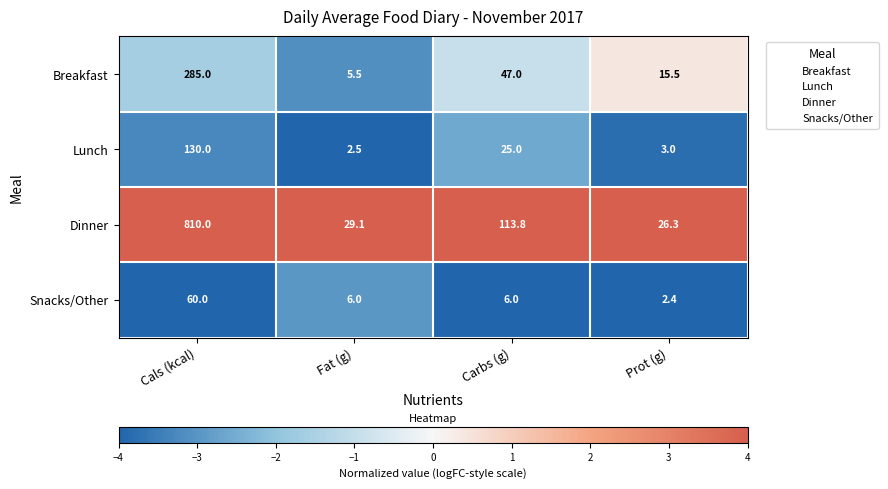

Rank the series by their maximum value, from lowest to highest.

Snacks/Other, Lunch, Breakfast, Dinner